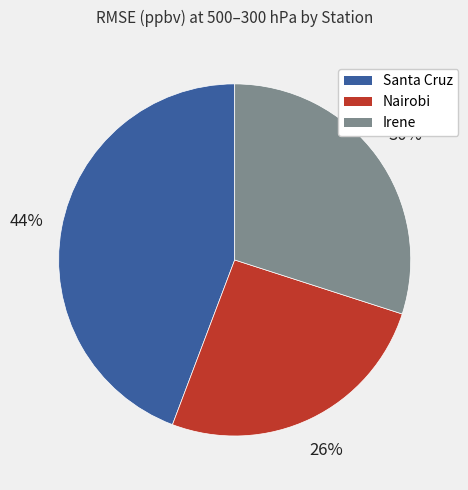

Is there a majority slice in this chart?

No